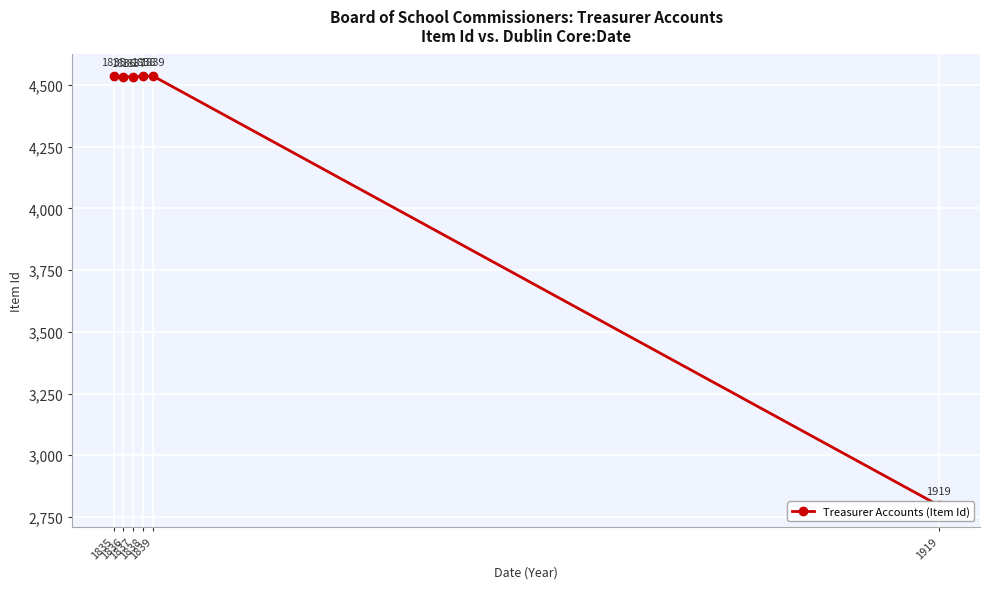

What is the difference between the second highest and second lowest values?

3